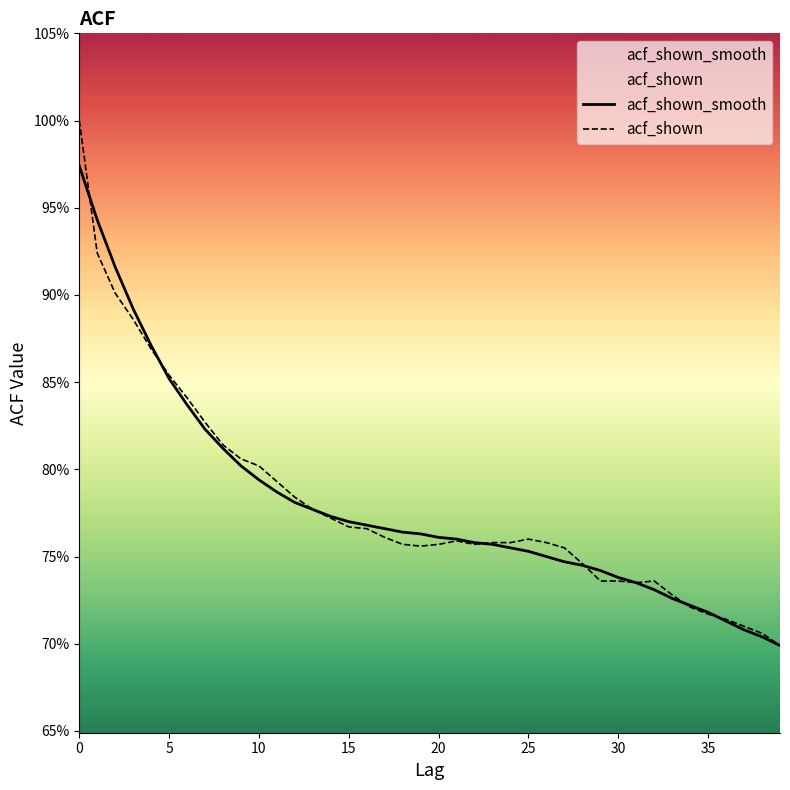

Is it true that acf_shown_smooth equals 0.3 at 5?

False